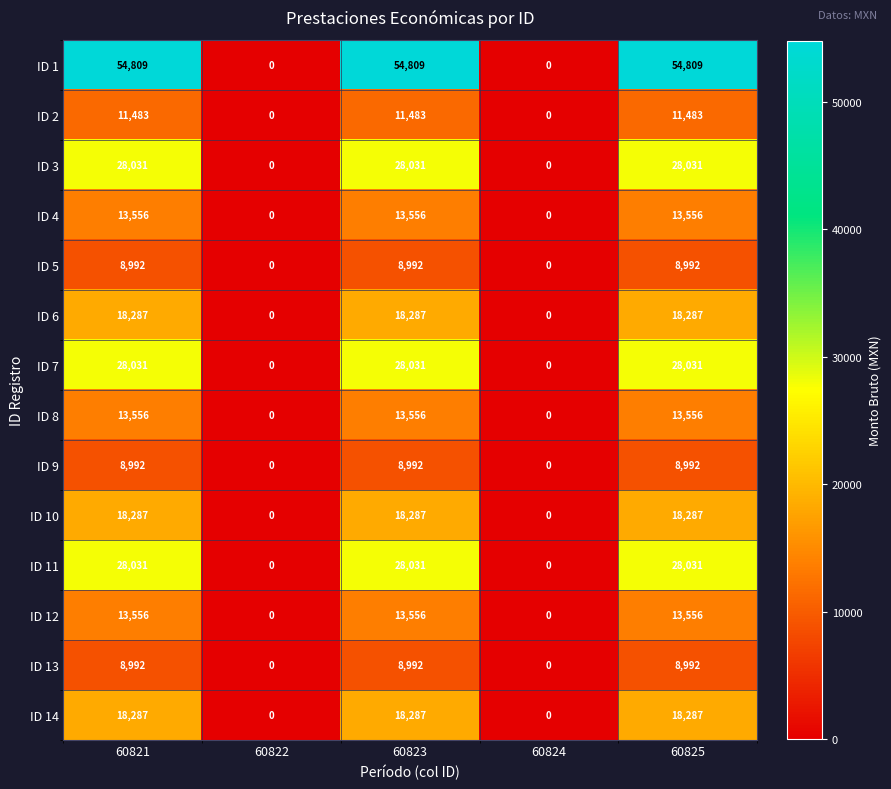

What is the average value of the ID 13 series?

5395